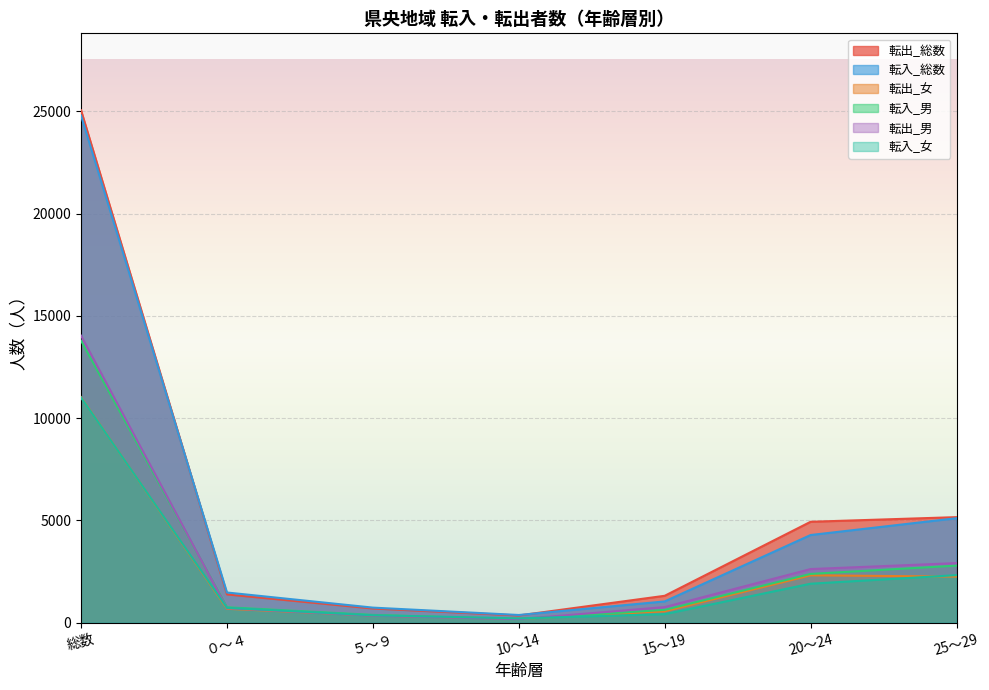

The 転入_総数 series shows 371 at 10～14. True or false?

True